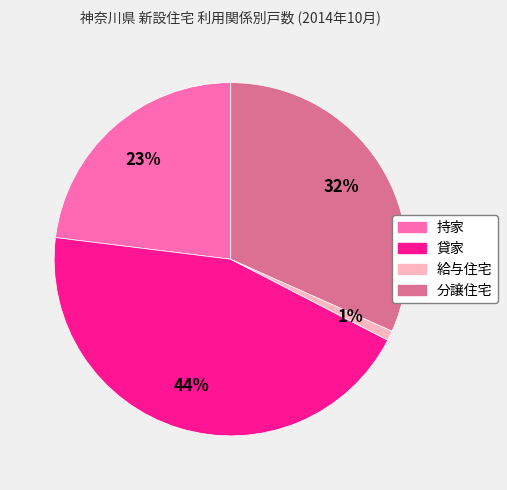

True or false: 持家 accounts for 23% of the total.

True